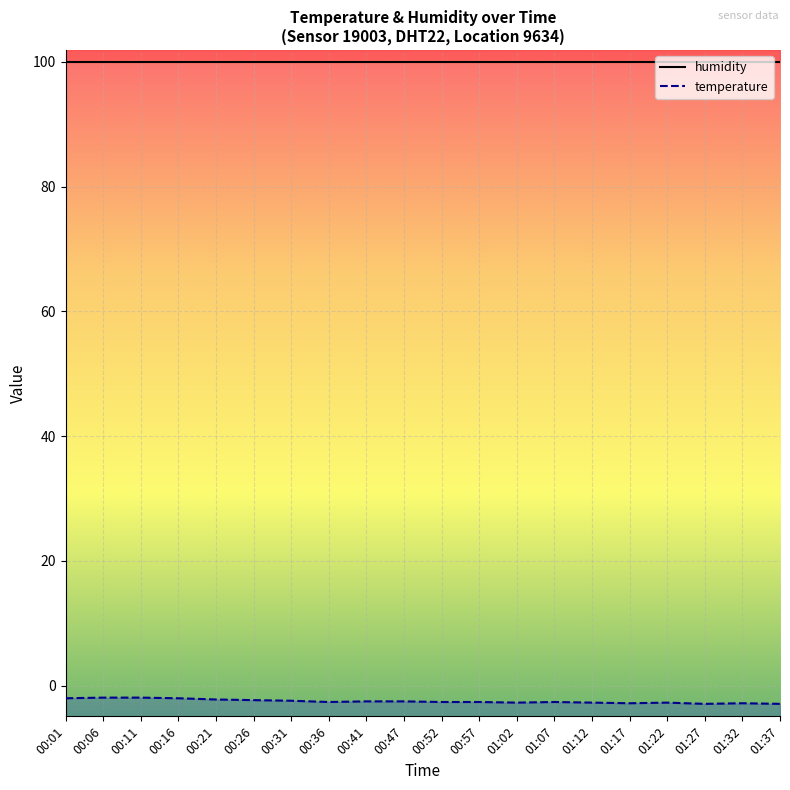

Which series has the largest total across all categories?

humidity